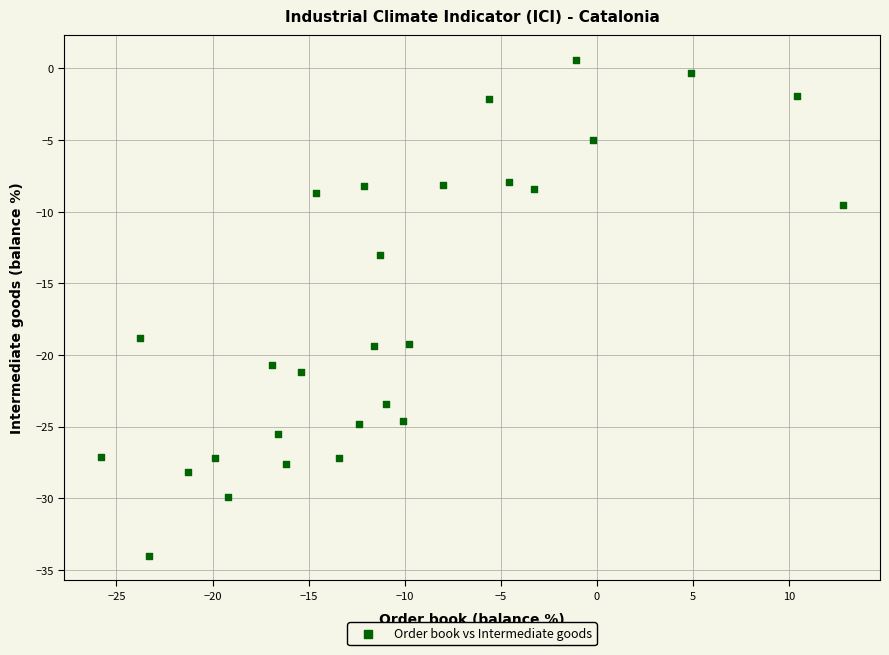

What is the range of X values (max minus min)?

38.6